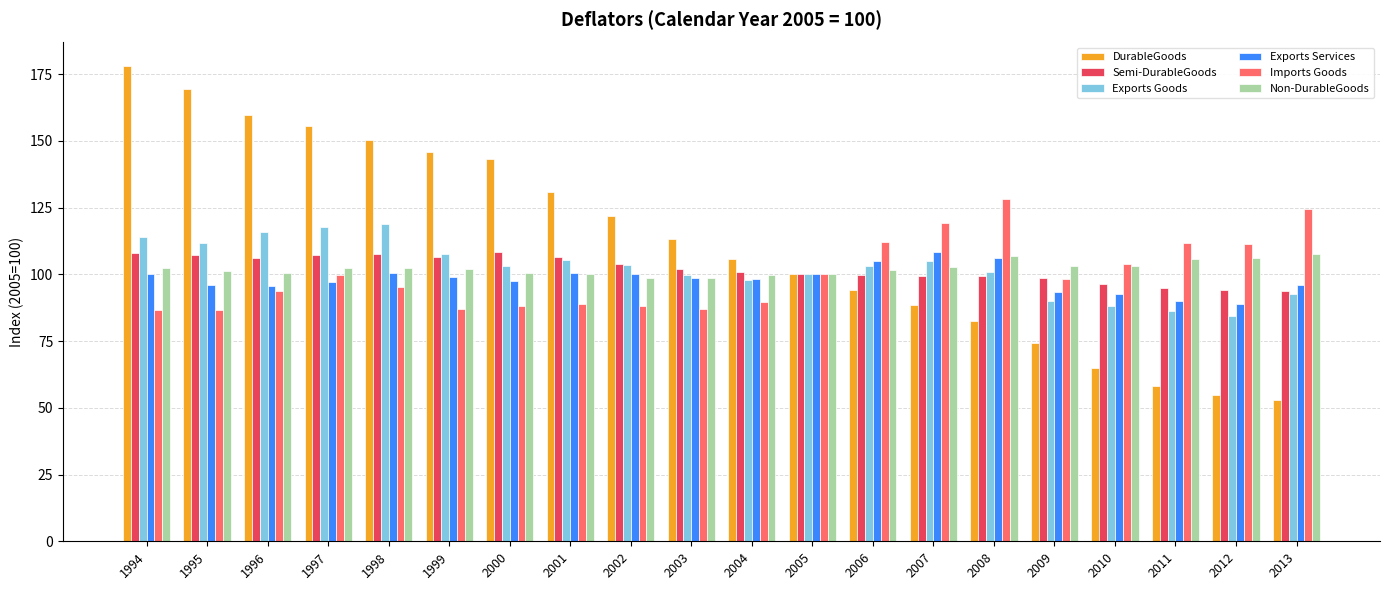

Which series has the largest range (max minus min)?

DurableGoods